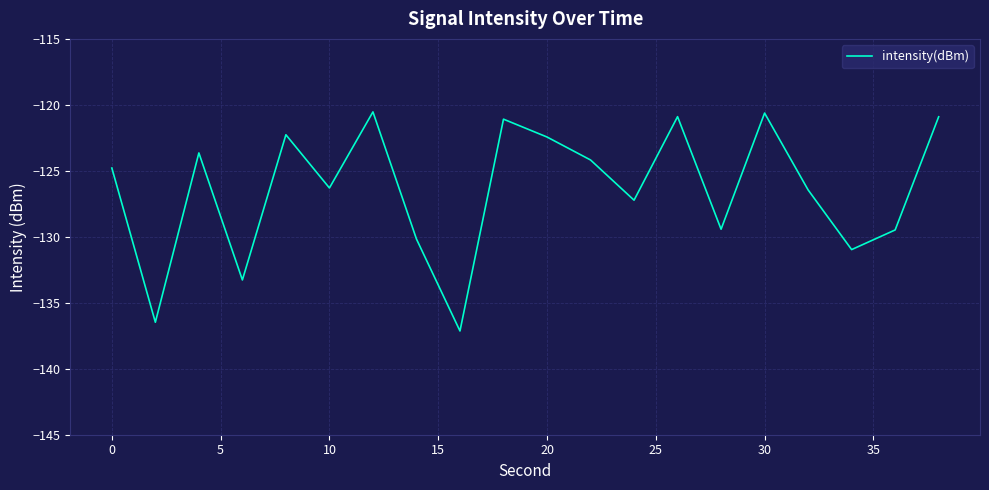

What is the maximum value shown in the chart?

-120.5